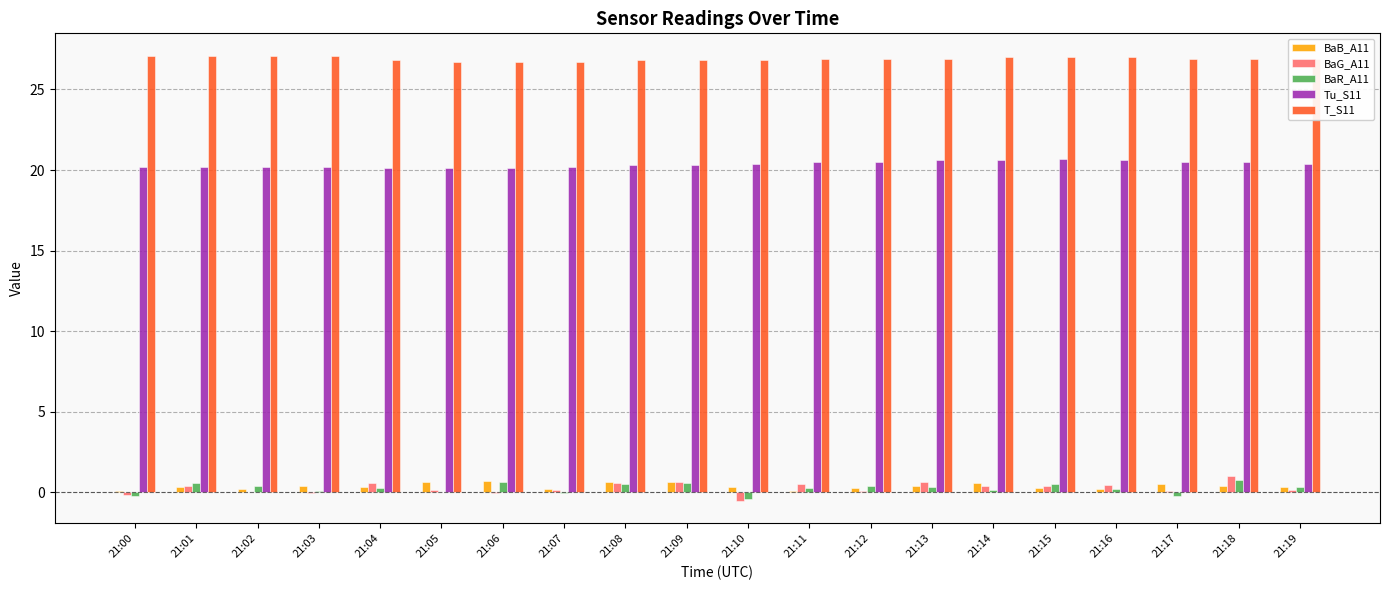

The value of Tu_S11 at 21:00 is 33.9. True or false?

False